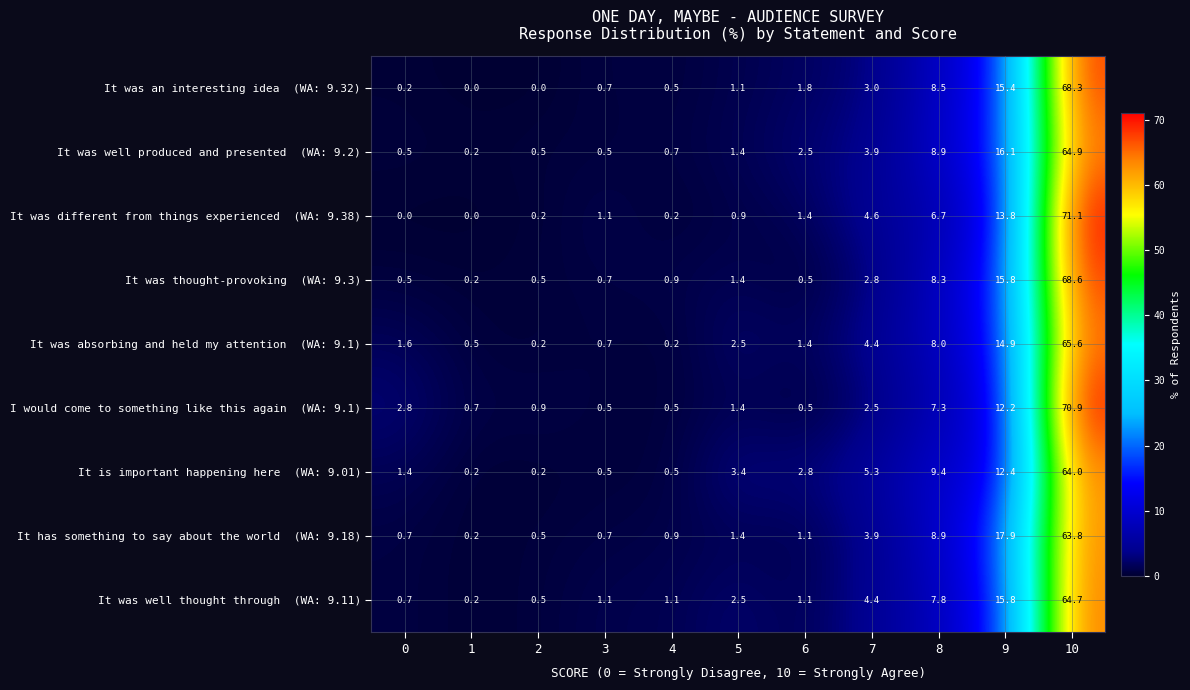

At which category does the chart reach its peak across all series?

10